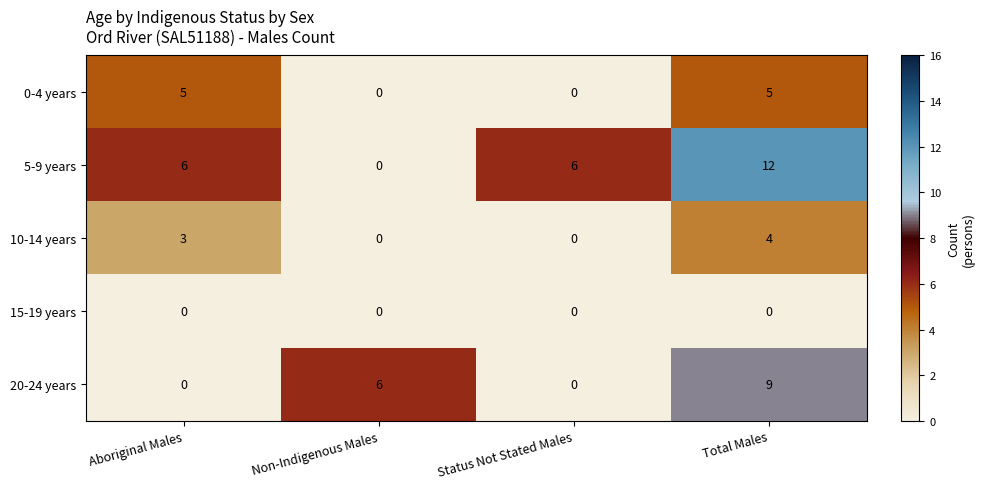

Where is 10-14 years nearest to the value 2?

Aboriginal Males